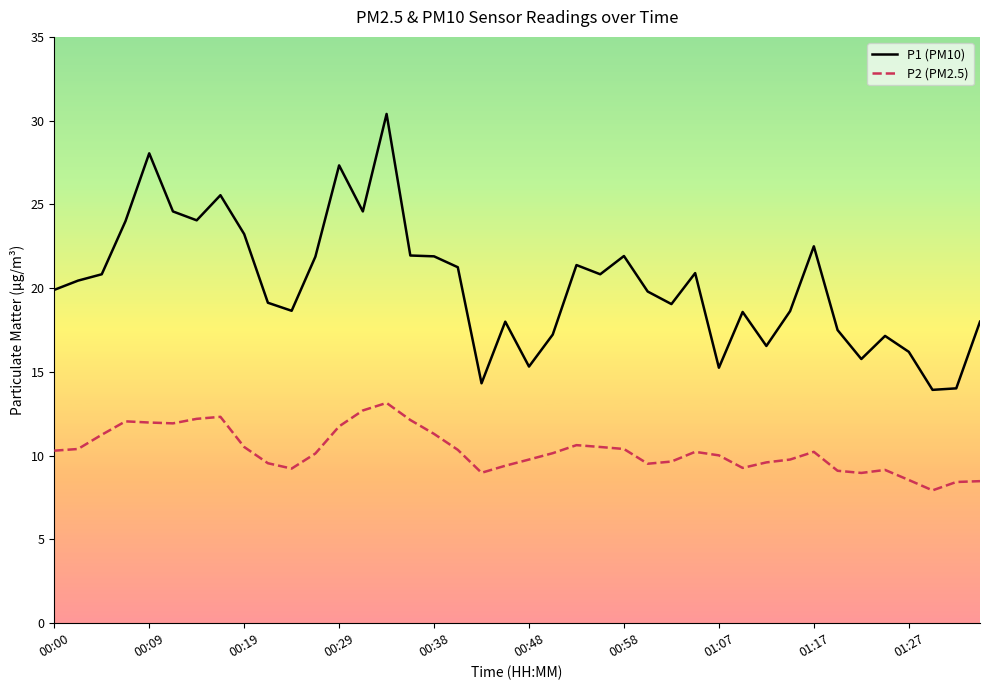

How many categories are shown in the chart?

40